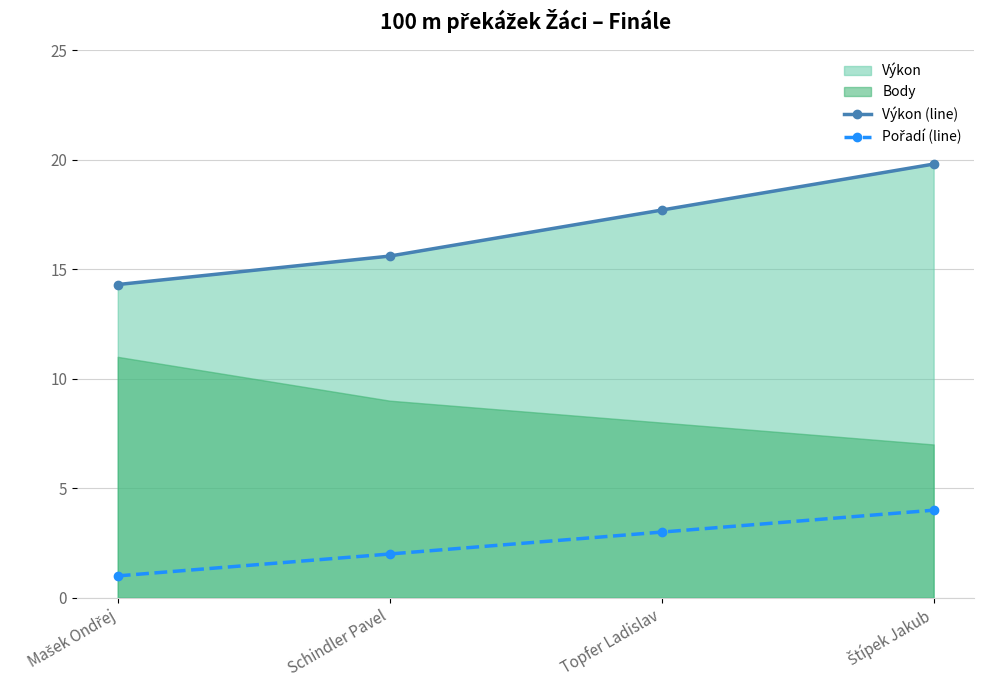

What is the difference between the maximum and minimum values in the Výkon (line) series?

5.5